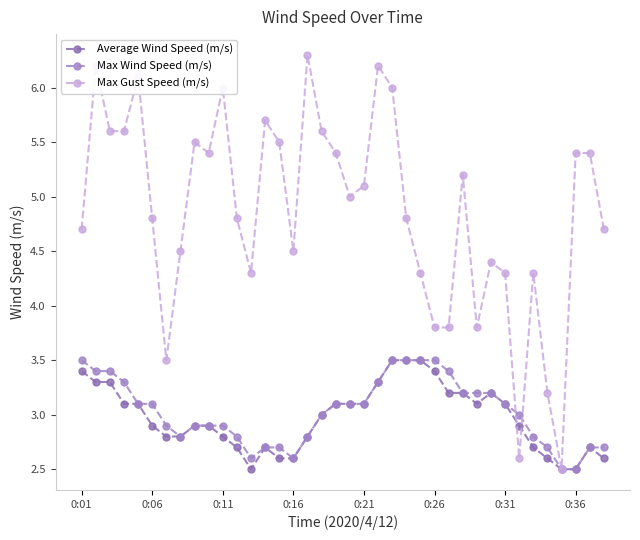

True or false: Max Wind Speed (m/s) has more than 2 points higher than both neighbors.

False